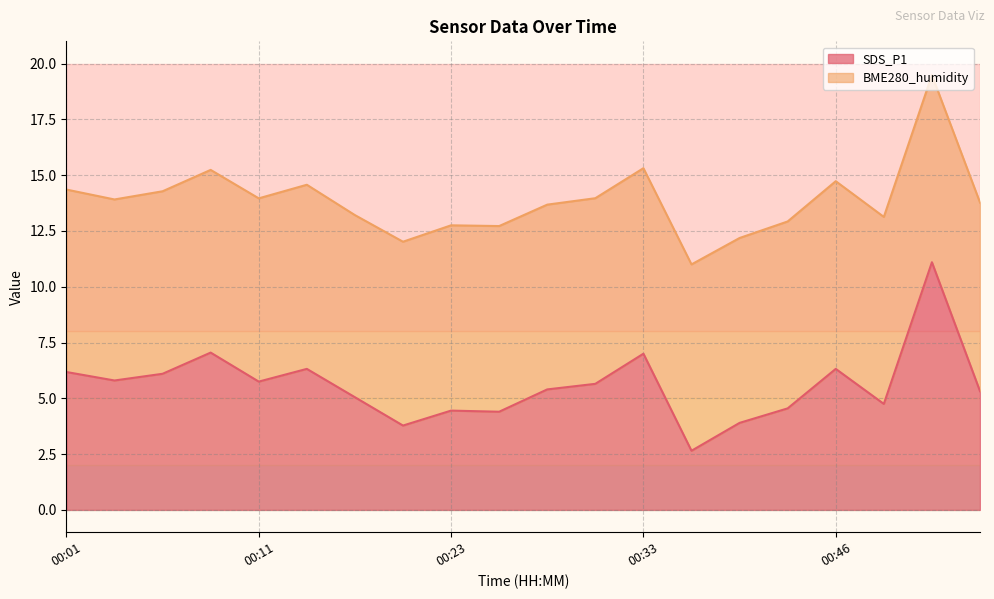

Between 00:51 and 00:16, which is larger?

00:51